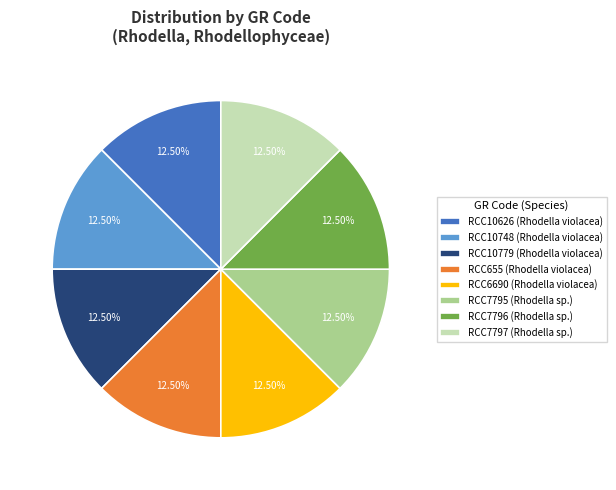

Does any single category account for the majority?

No